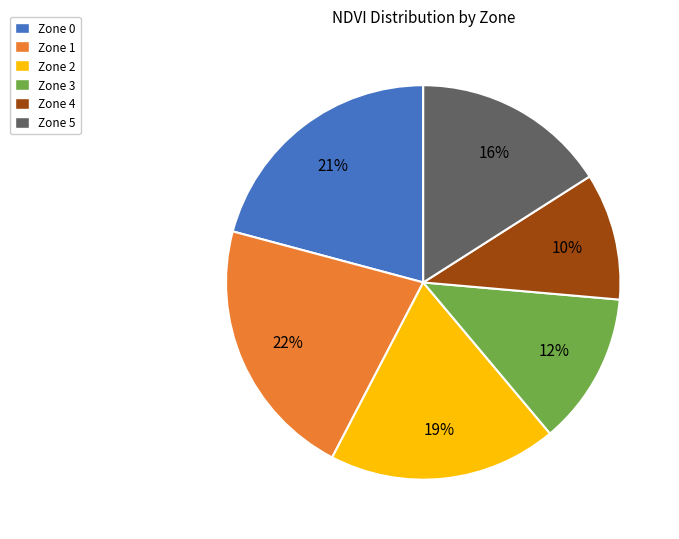

Is there any slice that represents more than half of the pie?

No